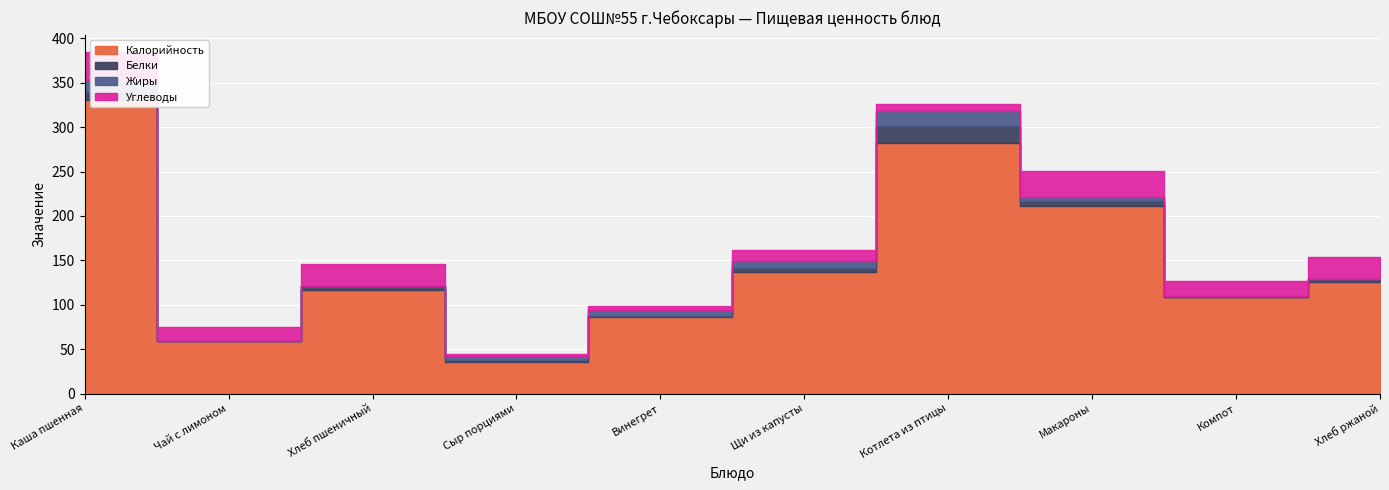

Where is the first local minimum for Белки?

Чай с лимоном